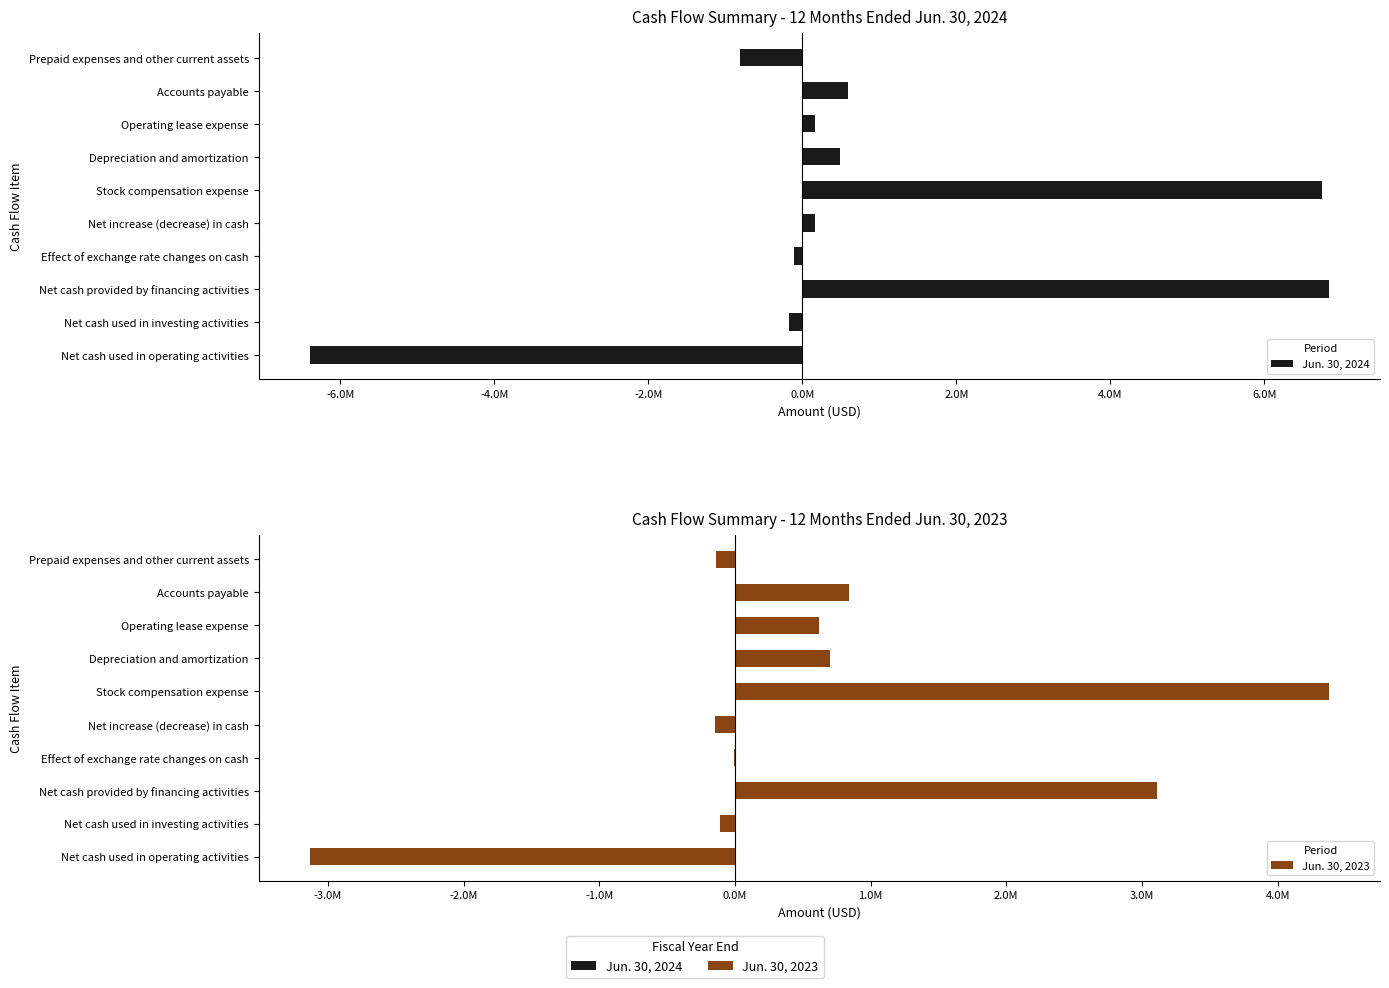

Which series has the largest total across all categories?

Jun. 30, 2024